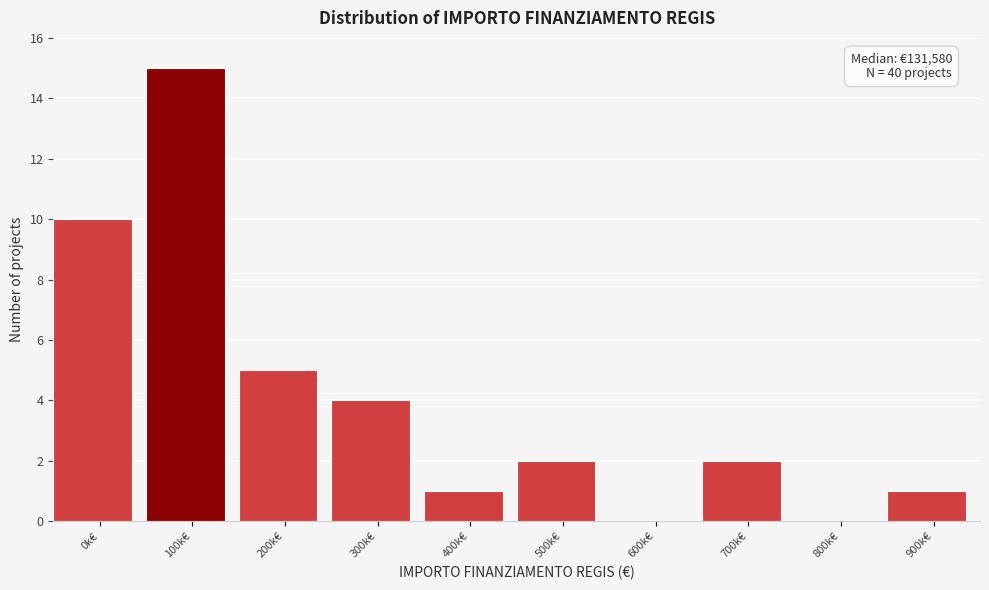

Reading right to left, extract all data points from this chart.

900k€=1	800k€=0	700k€=2	600k€=0	500k€=2	400k€=1	300k€=4	200k€=5	100k€=15	0k€=10